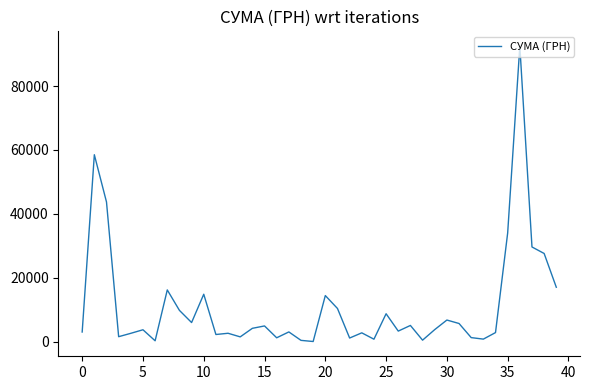

What is the maximum value shown in the chart?

92546.2